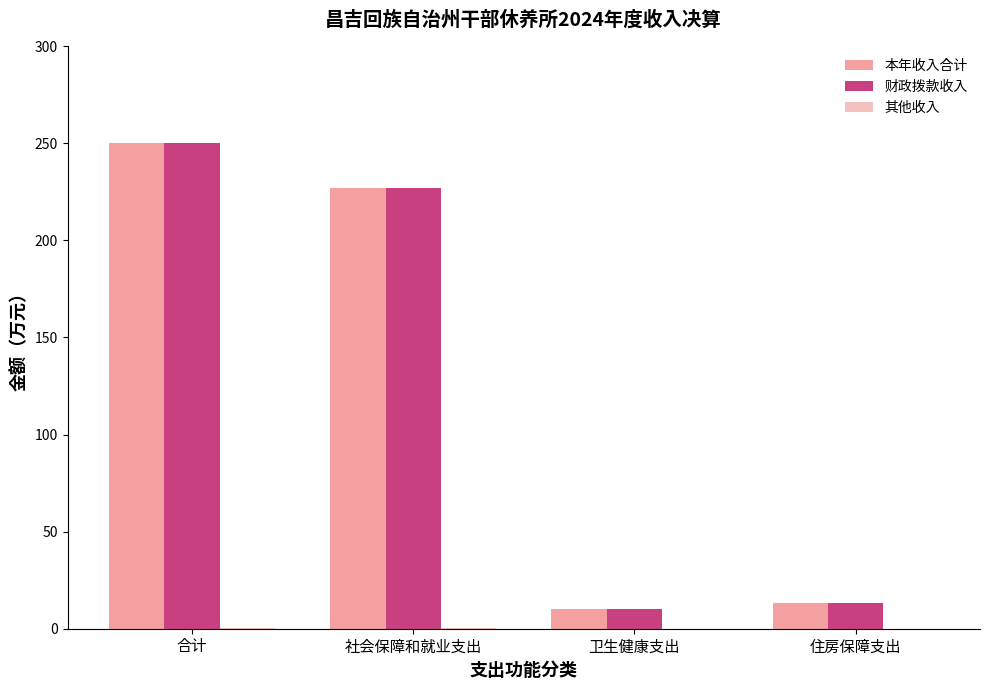

True or false: 本年收入合计 has a value of 10.2 at 卫生健康支出.

True